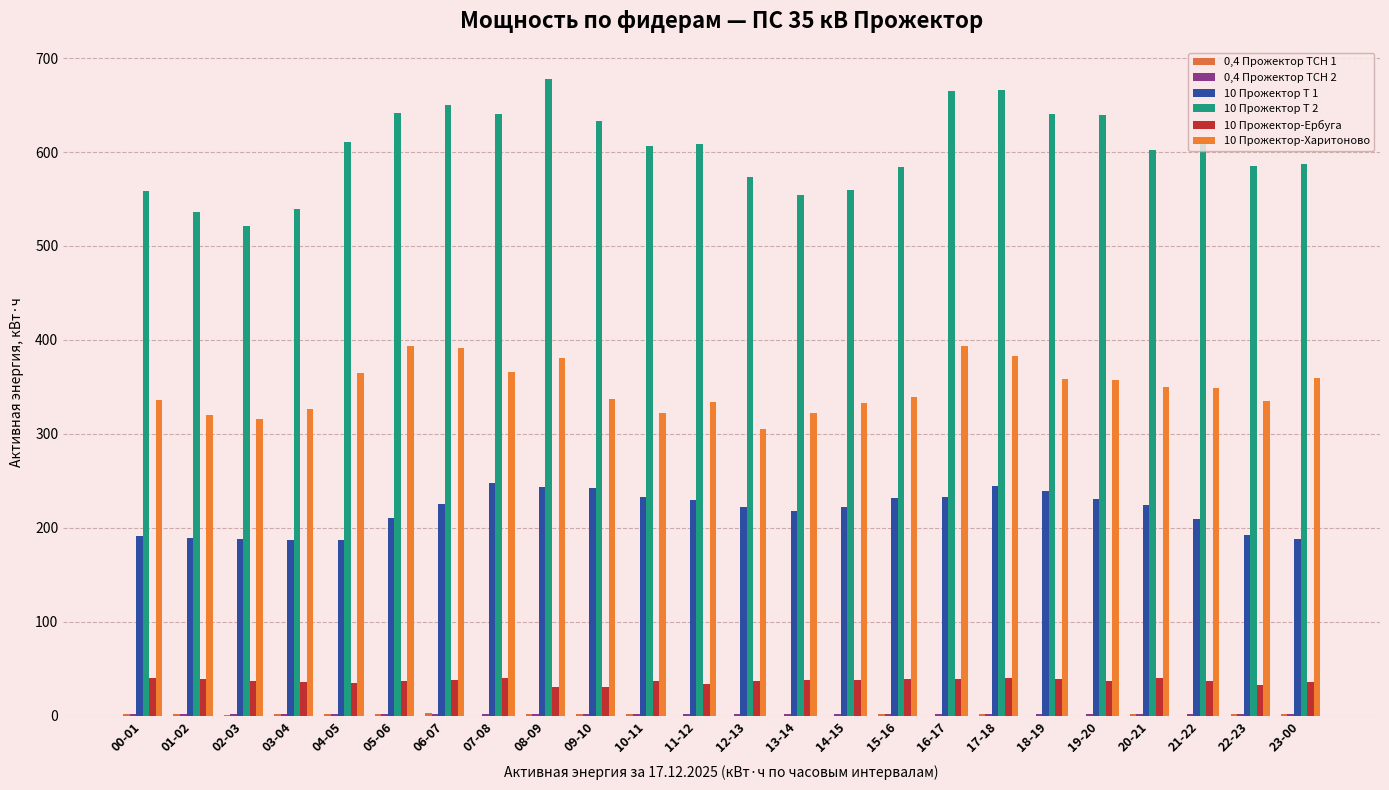

At which label does 10 Прожектор Т 1 first exceed 224?

06-07